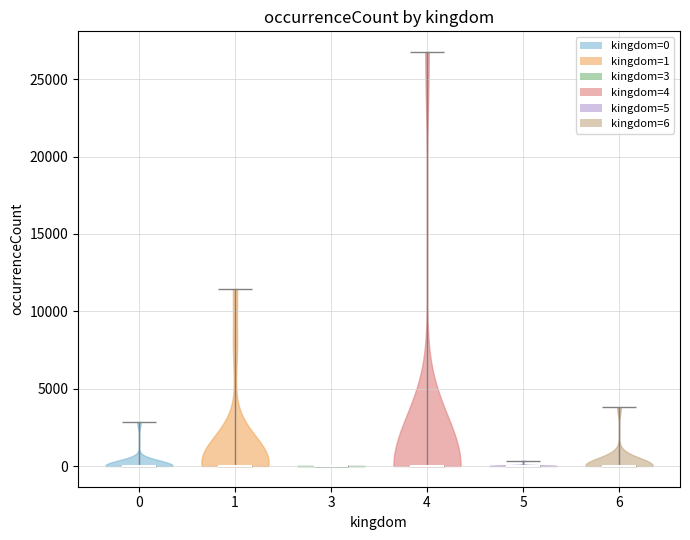

Reading left to right, read every violin against the y-axis: where its median line is, and the lowest and highest points it reaches. The values are not printed on the chart, so give them approximately, as read against the axis.

0: median line 0, lowest point 0, highest point 3000
1: median line 0, lowest point 0, highest point 11500
3: median line 0, lowest point 0, highest point 0
4: median line 0, lowest point 0, highest point 27000
5: median line 0, lowest point 0, highest point 500
6: median line 0, lowest point 0, highest point 4000